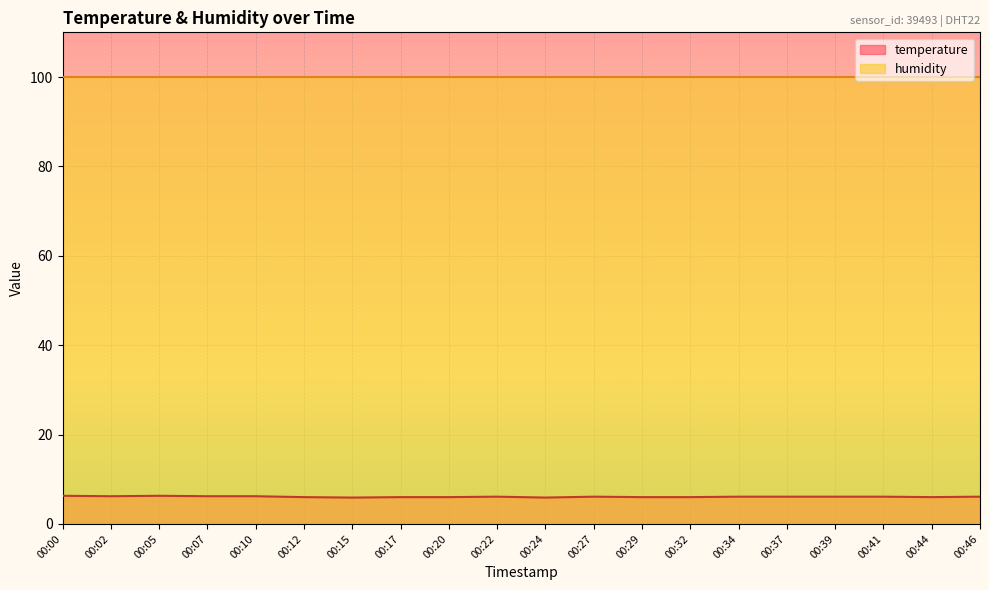

How many lines are shown in the chart?

2